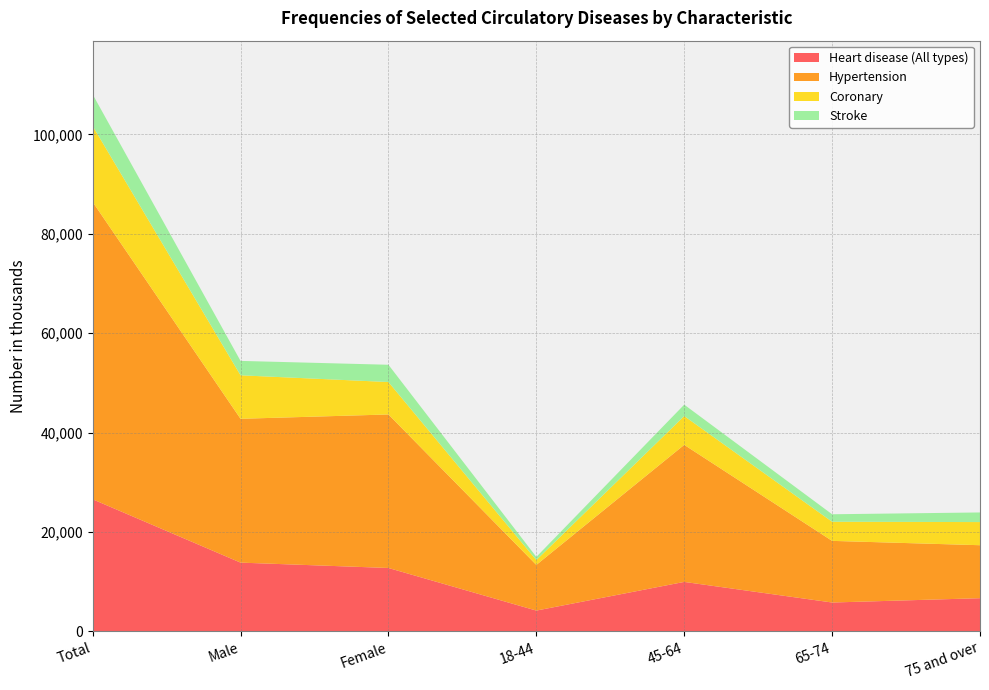

Reading right to left, transcribe all the data shown in this chart.

Heart disease (All types): 6661	5792	9939	4168	12741	13820	26561
Hypertension: 10661	12404	27578	9187	30890	28940	59830
Coronary: 4657	3848	5796	980	6529	8752	15281
Stroke: 1936	1505	2293	635	3472	2898	6370